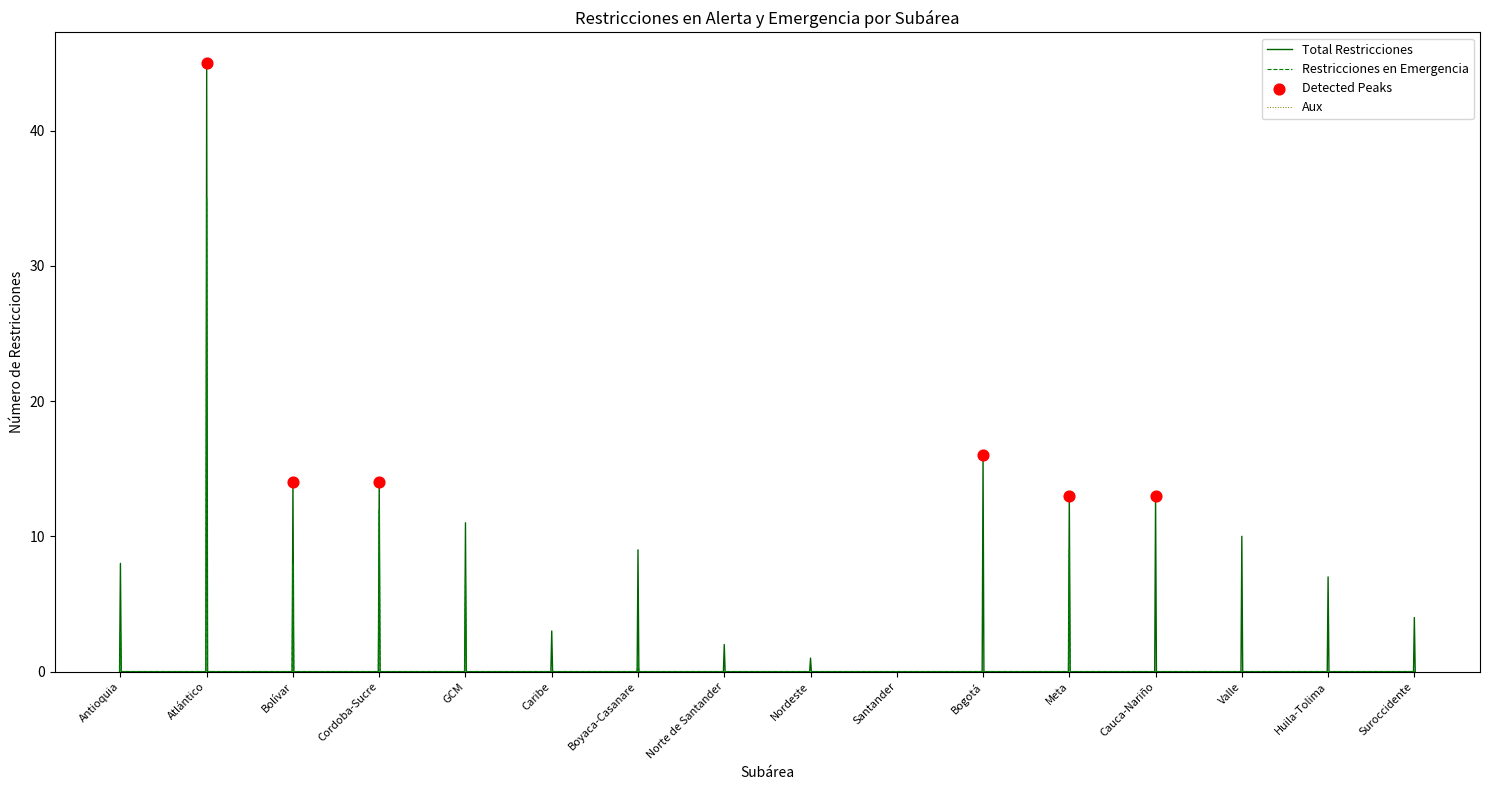

What are all the series names shown in the legend?

Total Restricciones, Restricciones en Emergencia, Aux